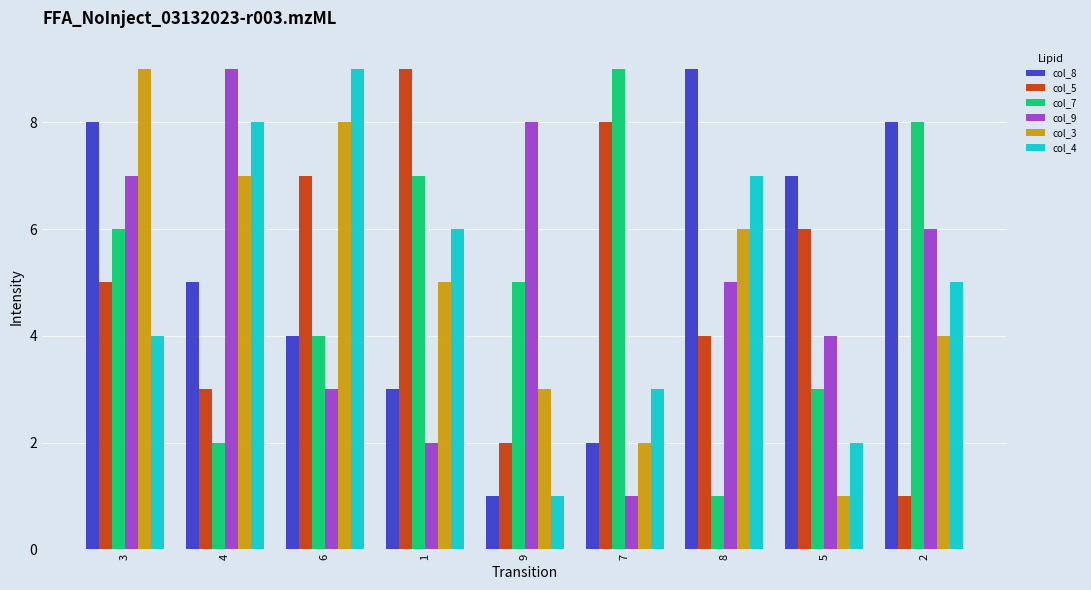

Reading left to right, what are all the values shown in this chart?

col_8: 8	5	4	3	1	2	9	7	8
col_5: 5	3	7	9	2	8	4	6	1
col_7: 6	2	4	7	5	9	1	3	8
col_9: 7	9	3	2	8	1	5	4	6
col_3: 9	7	8	5	3	2	6	1	4
col_4: 4	8	9	6	1	3	7	2	5